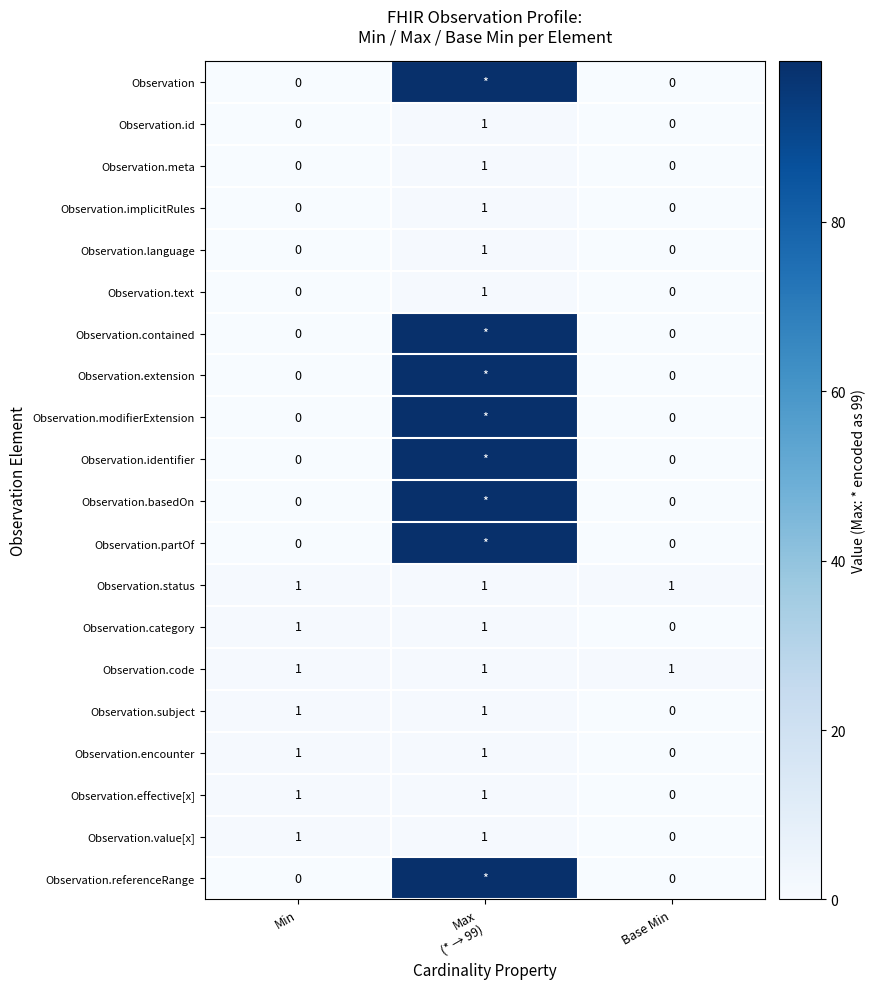

What is the sum of all Observation.code values?

3